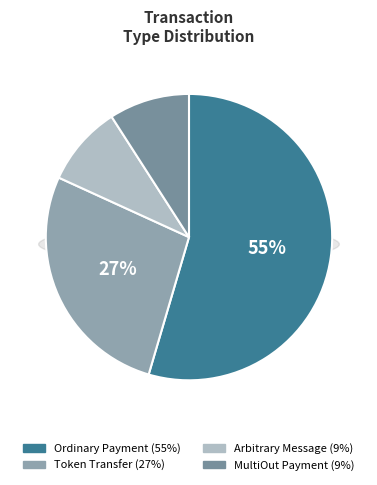

To the nearest percent, what is the combined percentage of Other and Arbitrary Message?

18%